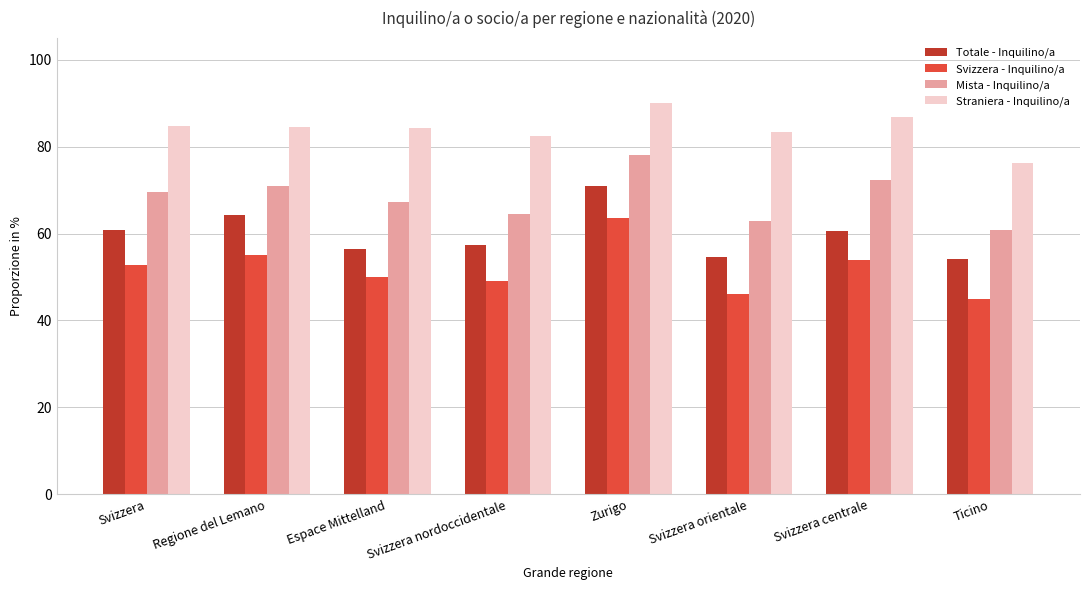

What is the difference between the maximum and minimum values in the Svizzera - Inquilino/a series?

18.5